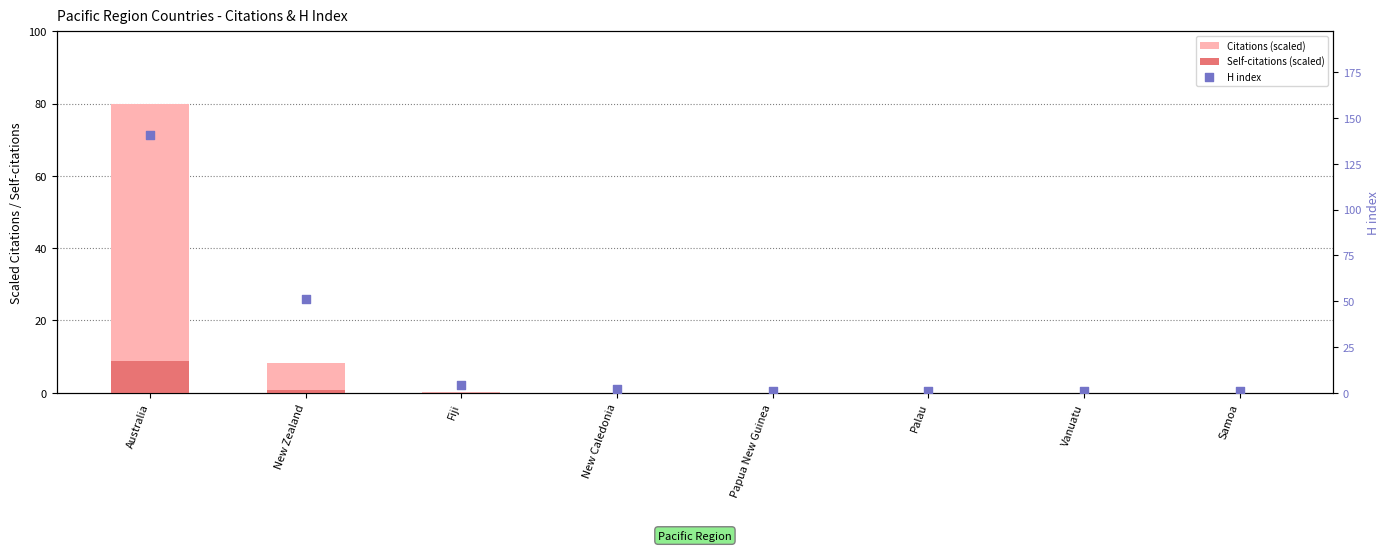

Which series contains the highest Y value?

H index